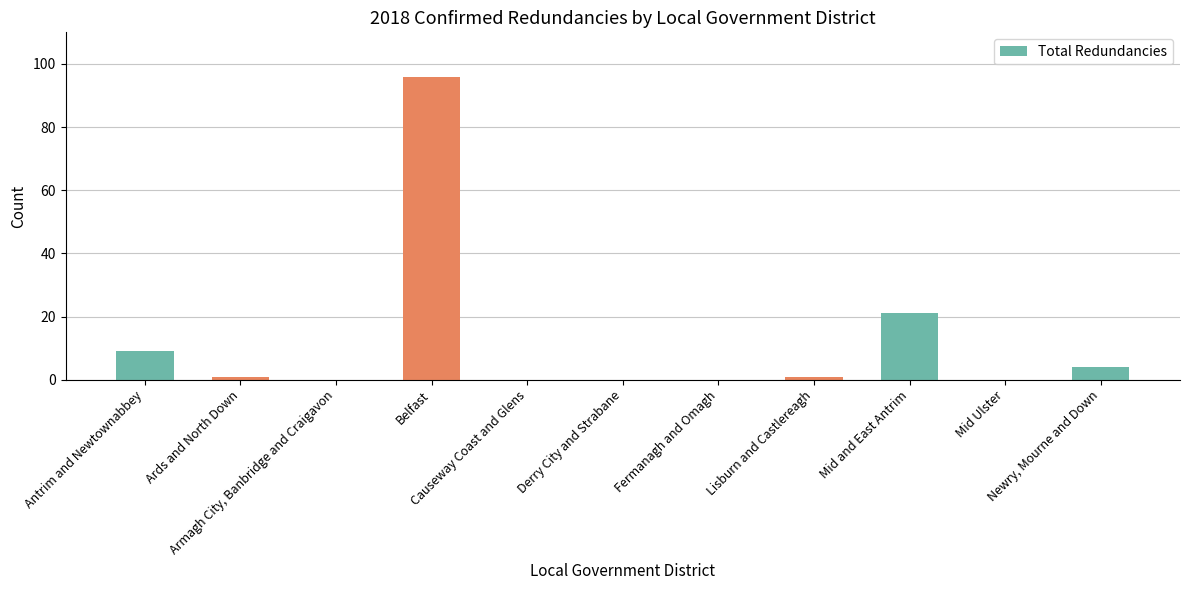

At which label is the value closest to 48?

Mid and East Antrim